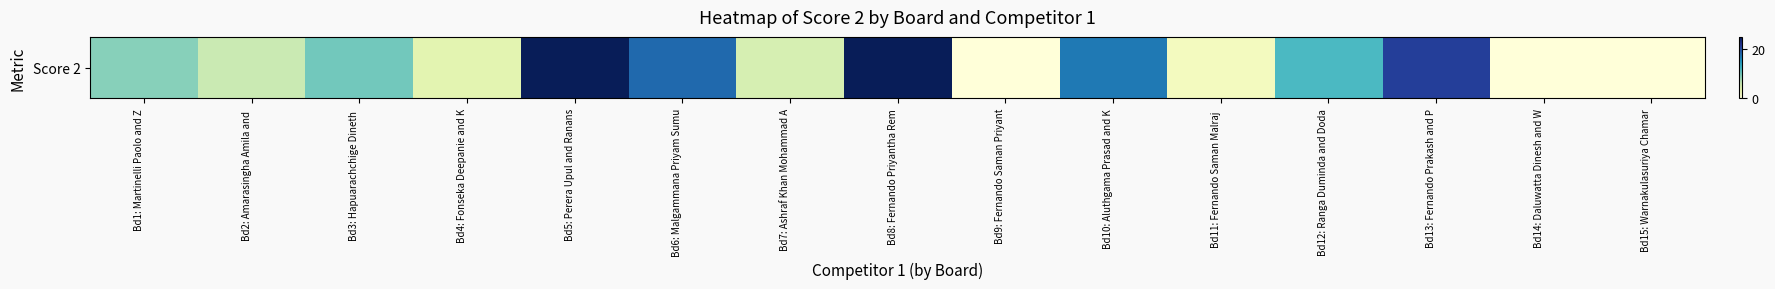

What is the difference between the maximum and minimum values?

25